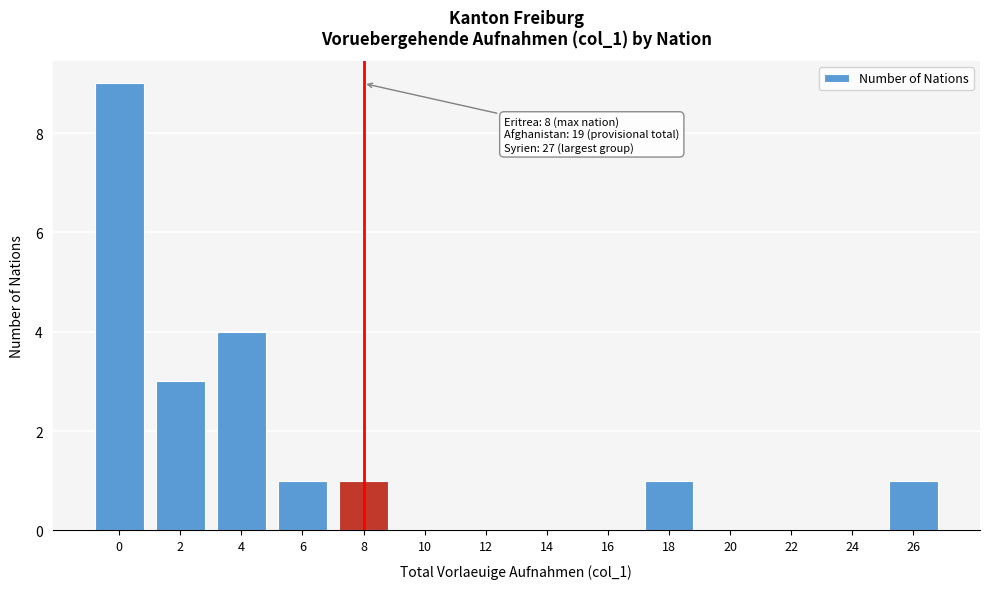

Reading left to right, transcribe all the data shown in this chart.

0=9	2=3	4=4	6=1	8=1	10=0	12=0	14=0	16=0	18=1	20=0	22=0	24=0	26=1